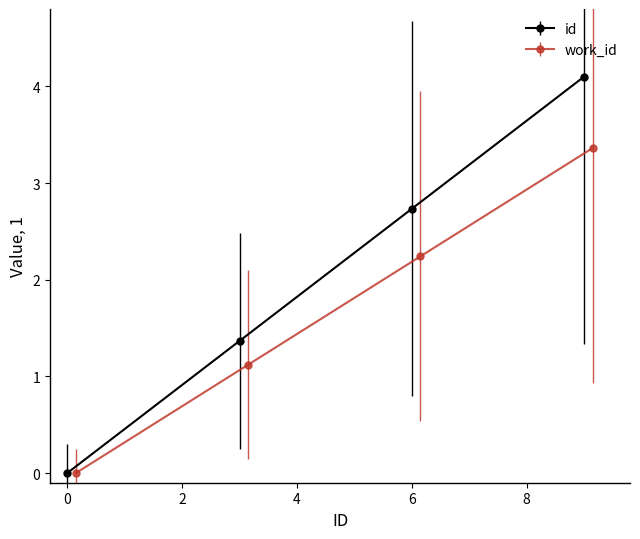

At which label does id first exceed 2?

6